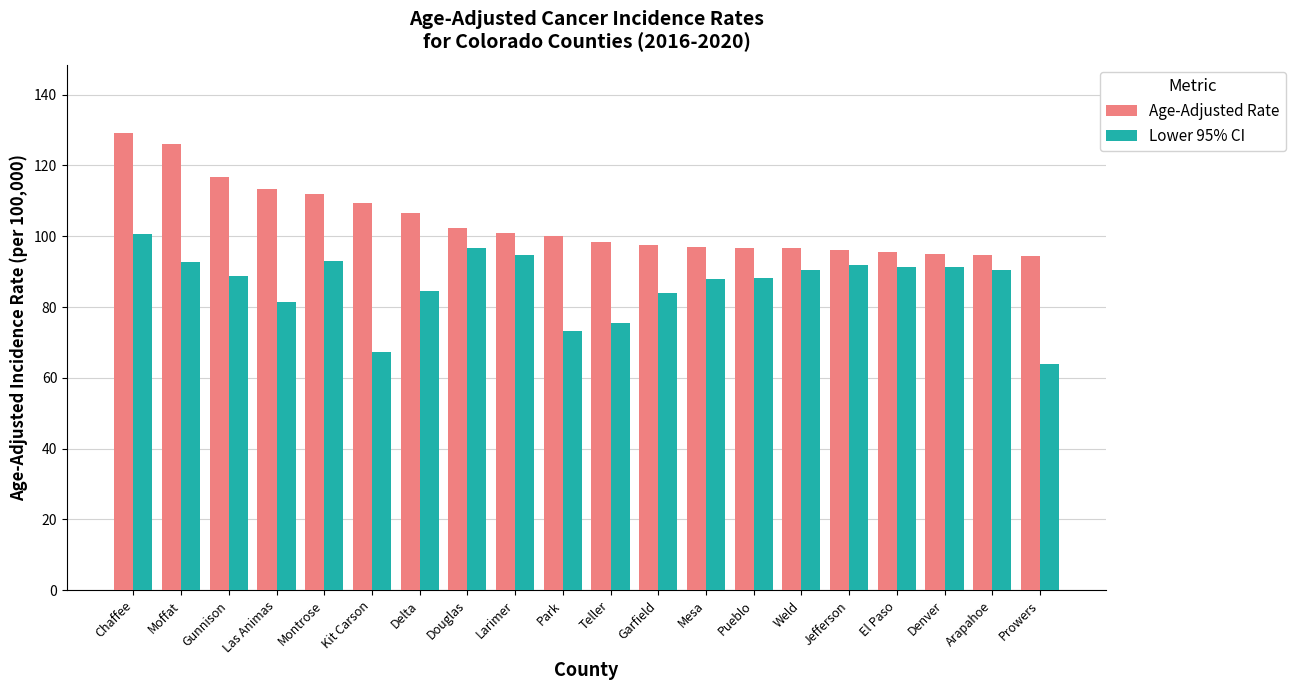

What is the maximum value for Age-Adjusted Rate?

129.1